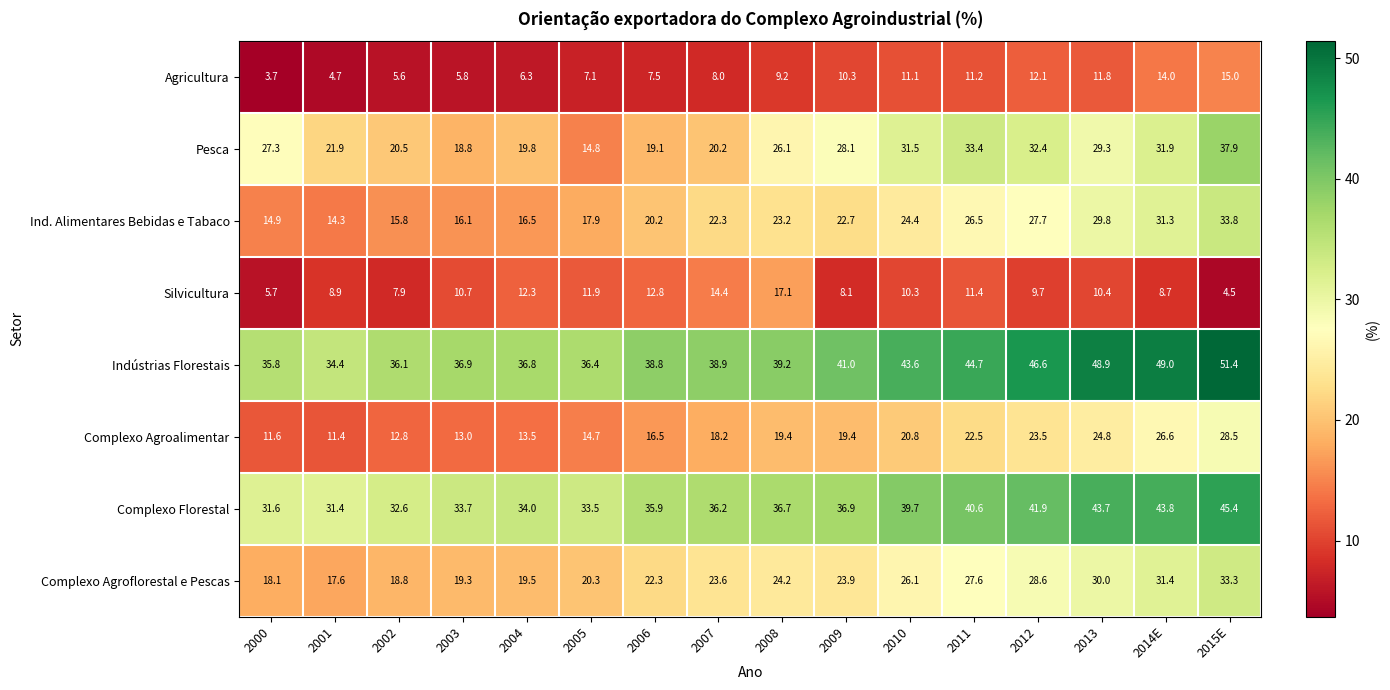

What is the greatest value displayed?

51.4